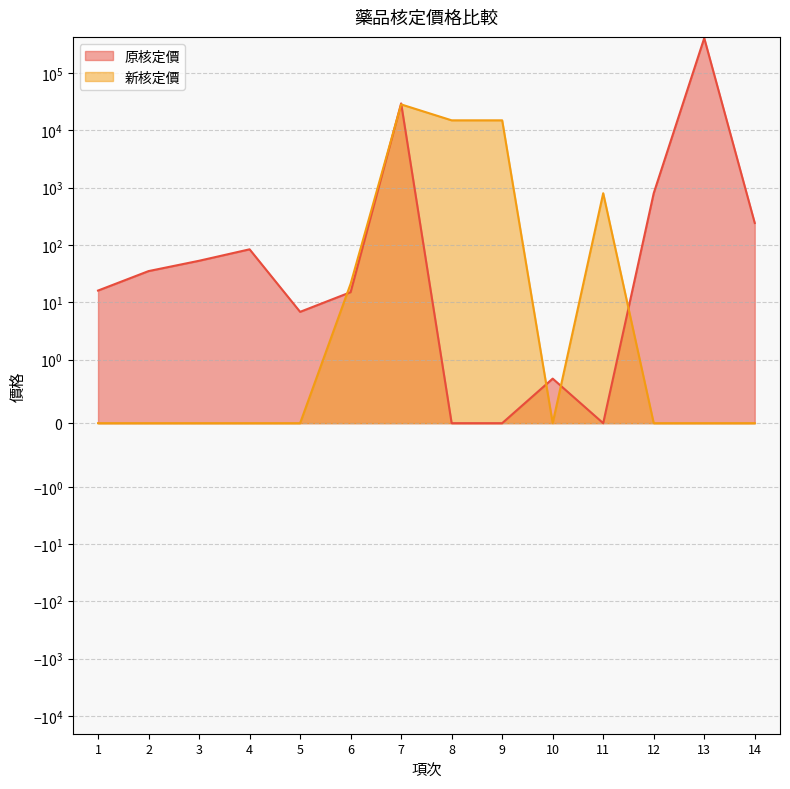

The 新核定價 series shows 38155.9 at 7. True or false?

False